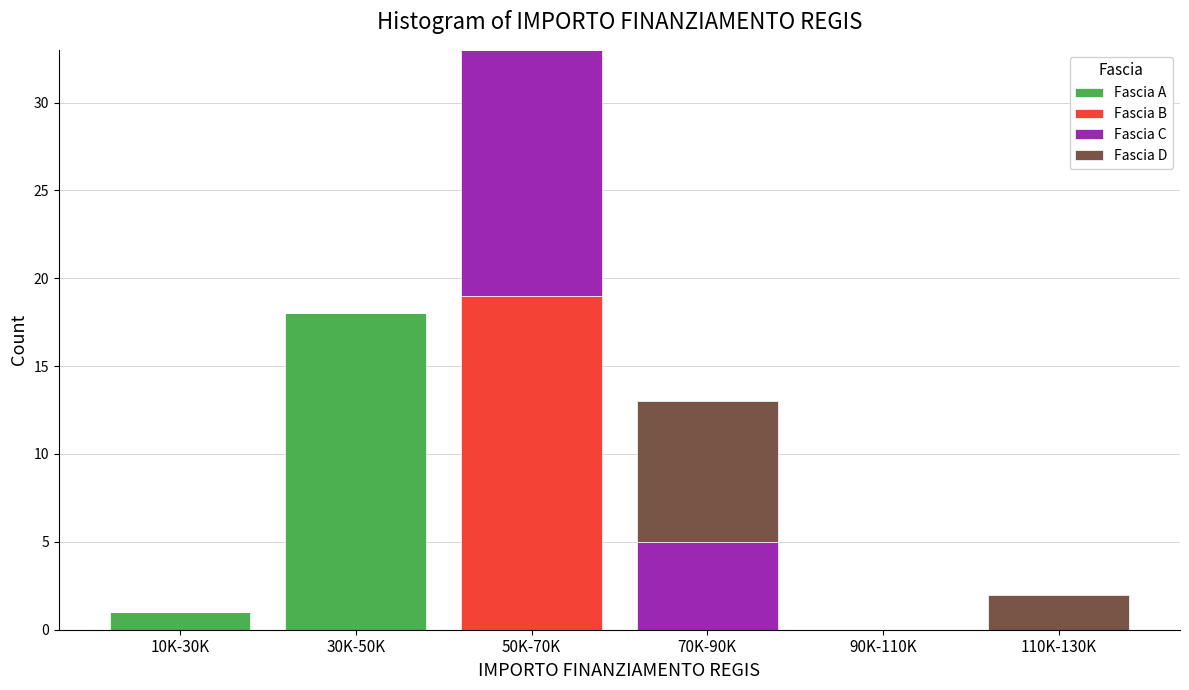

Reading right to left, list the values for the Fascia A series.

110K-130K=0	90K-110K=0	70K-90K=0	50K-70K=0	30K-50K=18	10K-30K=1